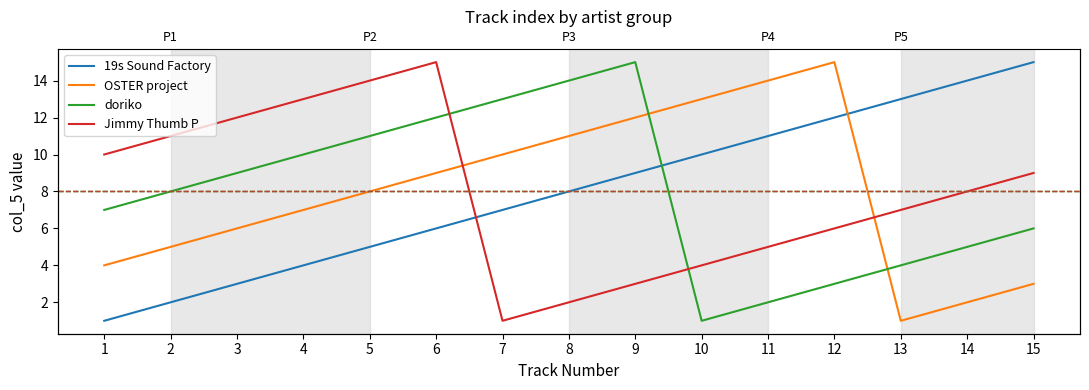

Which series has the widest spread of values?

19s Sound Factory